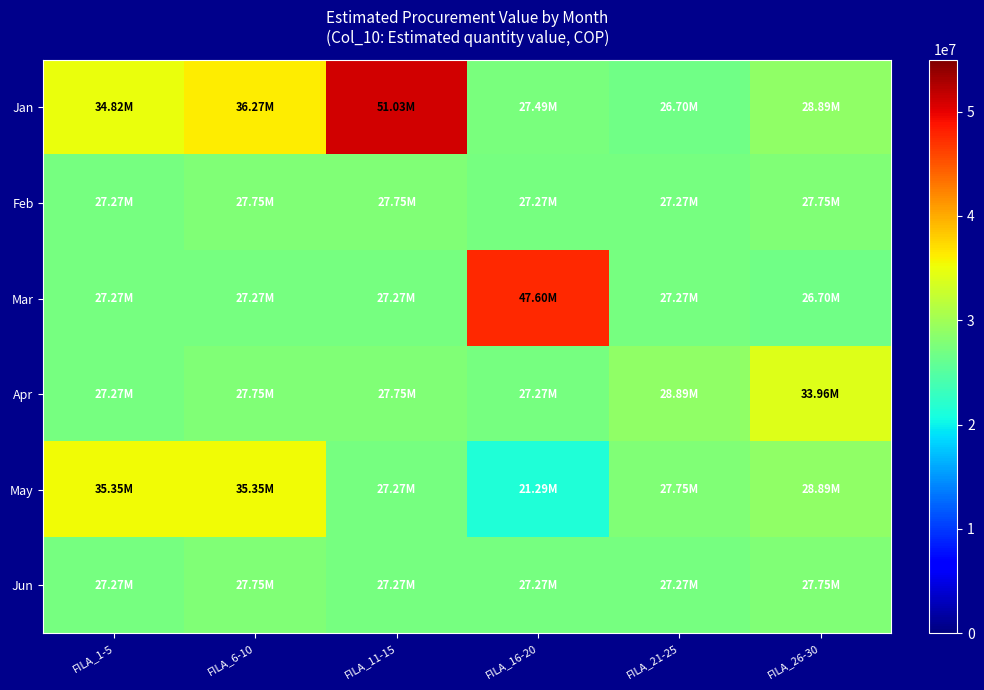

Reading left to right, what are all the values shown in this chart?

Jan: FILA_1-5=34822884	FILA_6-10=36269532	FILA_11-15=51030225	FILA_16-20=27486312	FILA_21-25=26700630	FILA_26-30=28885227
Feb: FILA_1-5=27267007	FILA_6-10=27752473	FILA_11-15=27752473	FILA_16-20=27267007	FILA_21-25=27267007	FILA_26-30=27752473
Mar: FILA_1-5=27267007	FILA_6-10=27267007	FILA_11-15=27267007	FILA_16-20=47600238	FILA_21-25=27267007	FILA_26-30=26700630
Apr: FILA_1-5=27267007	FILA_6-10=27752473	FILA_11-15=27752473	FILA_16-20=27267007	FILA_21-25=28885227	FILA_26-30=33962831
May: FILA_1-5=35349069	FILA_6-10=35349069	FILA_11-15=27267007	FILA_16-20=21293965	FILA_21-25=27752473	FILA_26-30=28885227
Jun: FILA_1-5=27267007	FILA_6-10=27752473	FILA_11-15=27267007	FILA_16-20=27267007	FILA_21-25=27267007	FILA_26-30=27752473